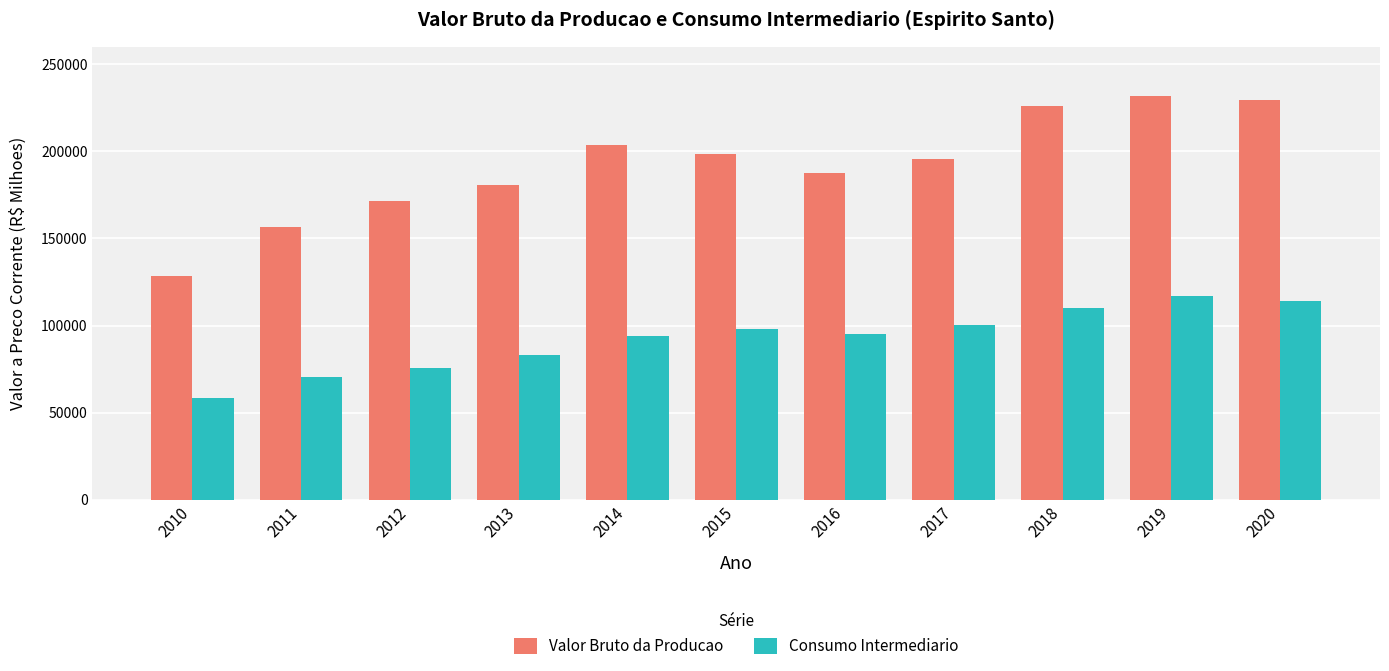

What is the spread (max minus min) of values at 2013?

97682.0